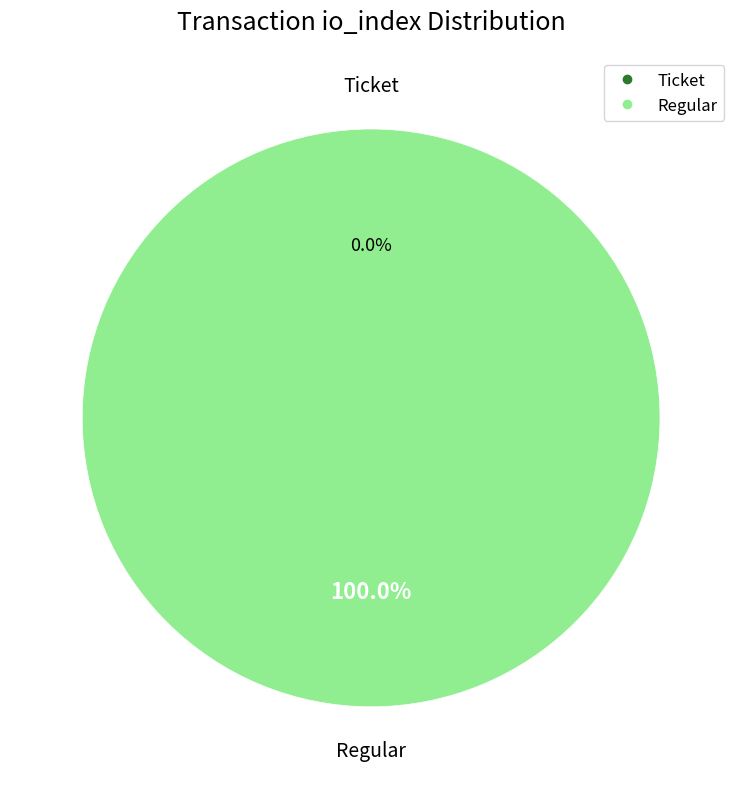

What is the majority slice?

Regular